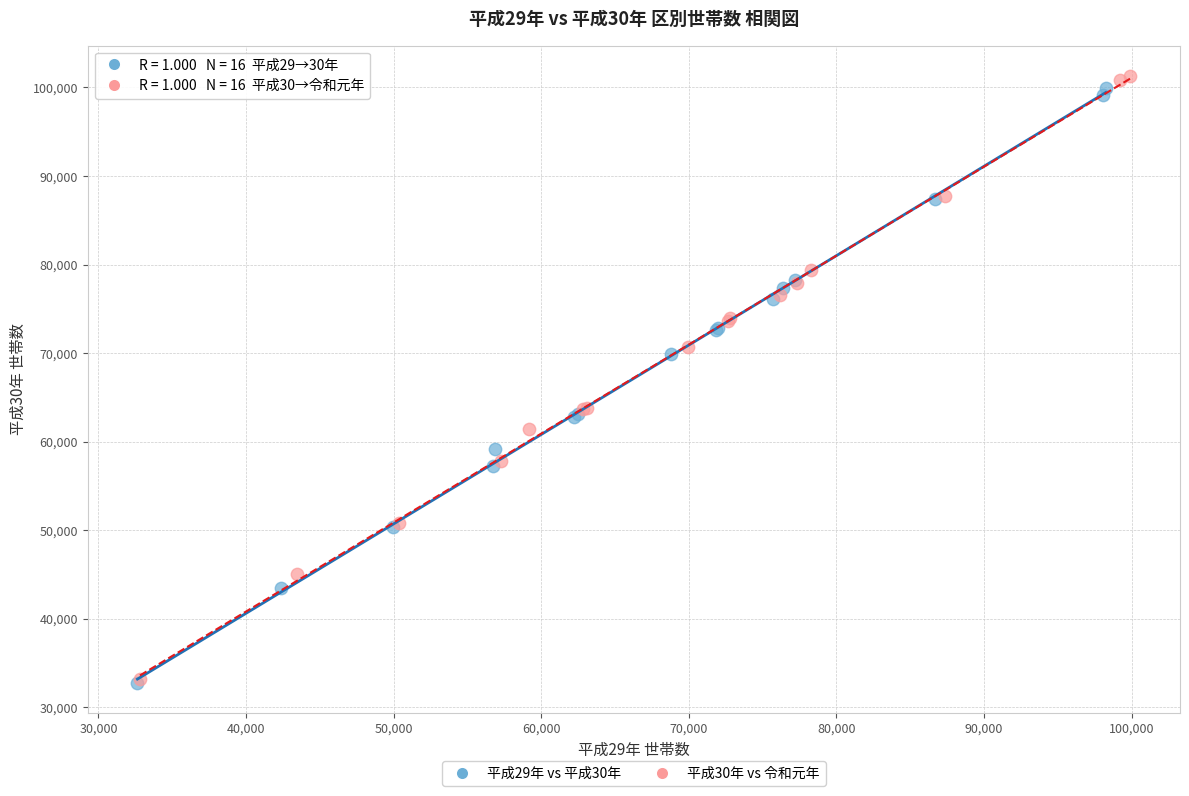

Which series has the widest spread of Y values?

平成30年 vs 令和元年